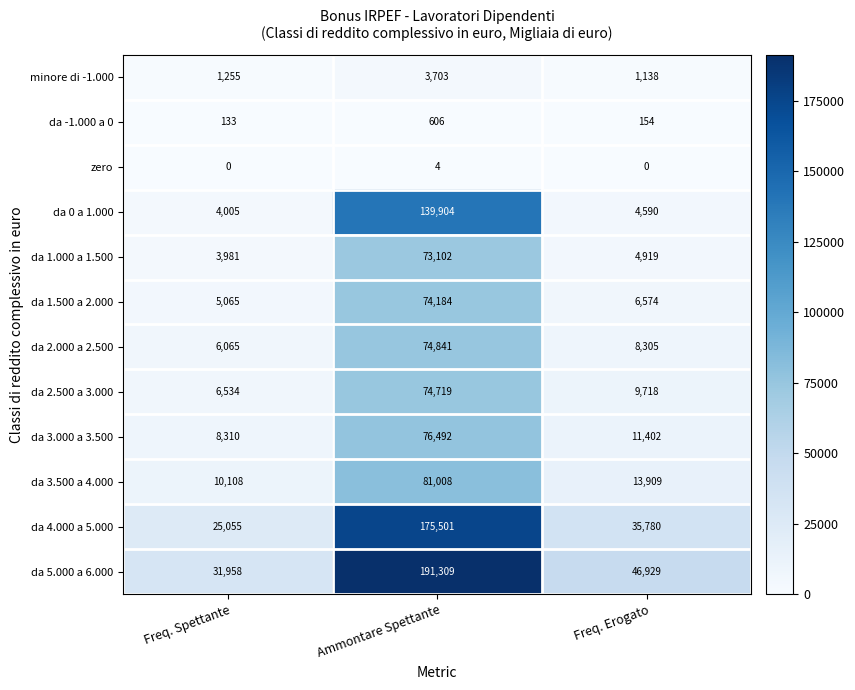

What is the average value of the da 3.000 a 3.500 series?

32068